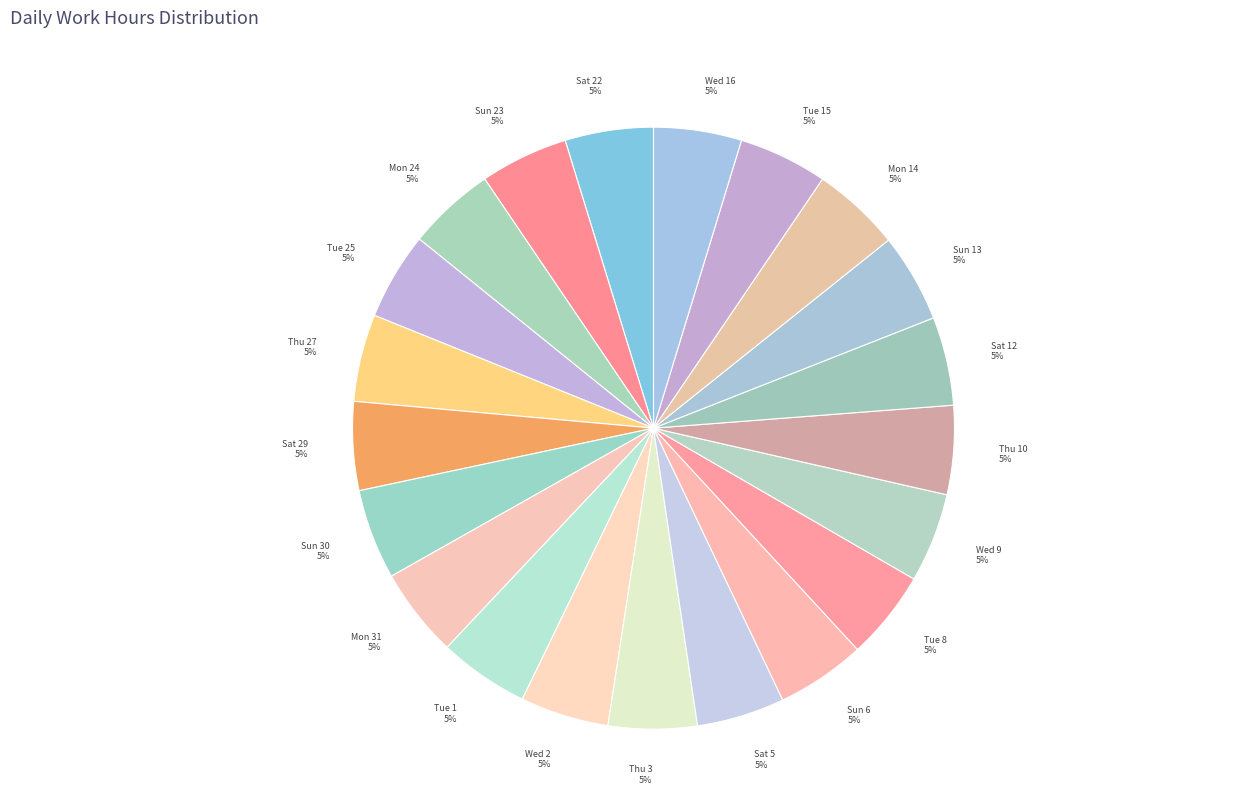

To the nearest percent, what portion does Mon 14 represent?

5%